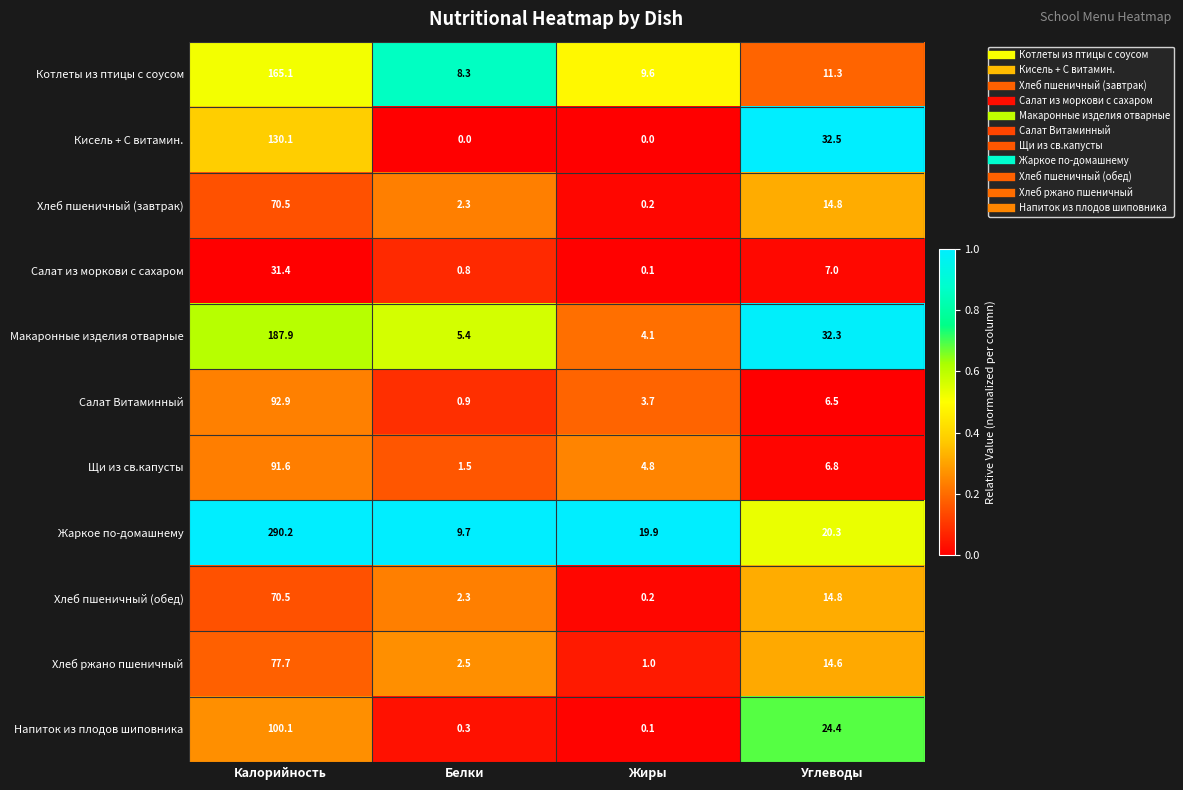

Is it true that Кисель + С витамин. equals 130.1 at Калорийность?

True